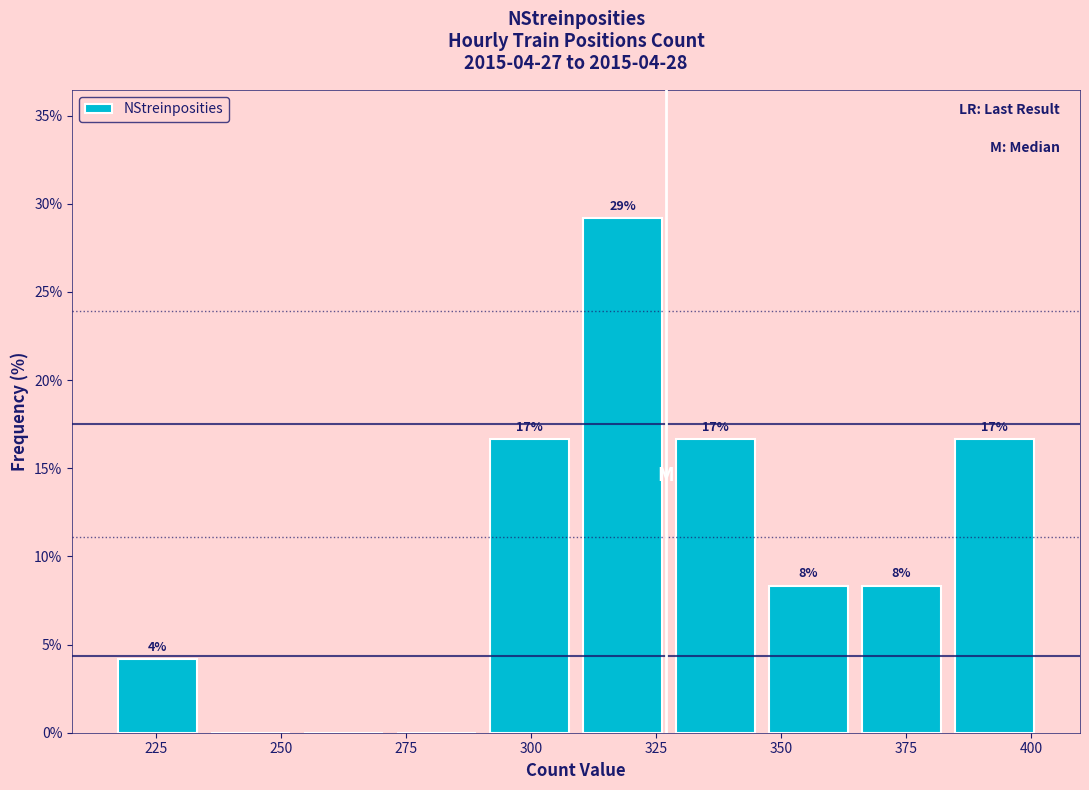

Around what value on the x-axis is the tallest bar? Give the approximate position of its centre, as read against the axis.

320